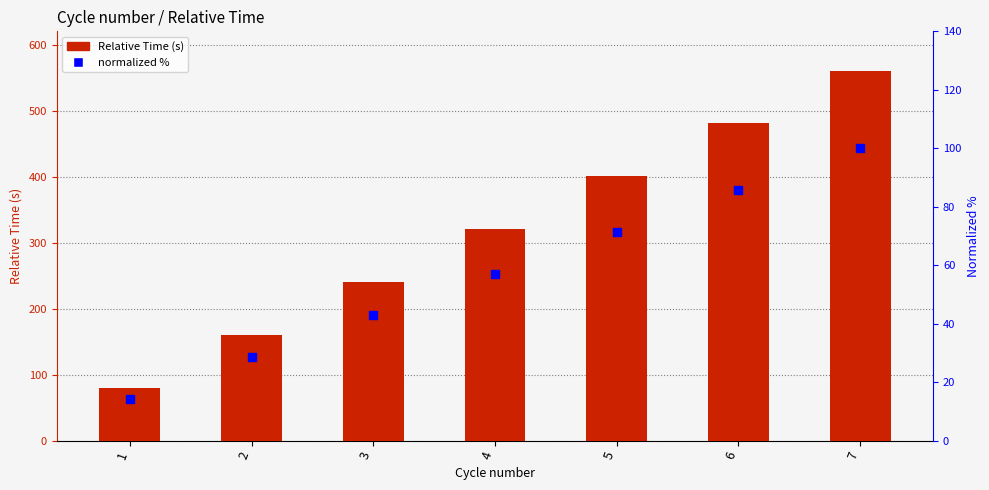

What are all the series names shown in the legend?

Relative Time, normalized %